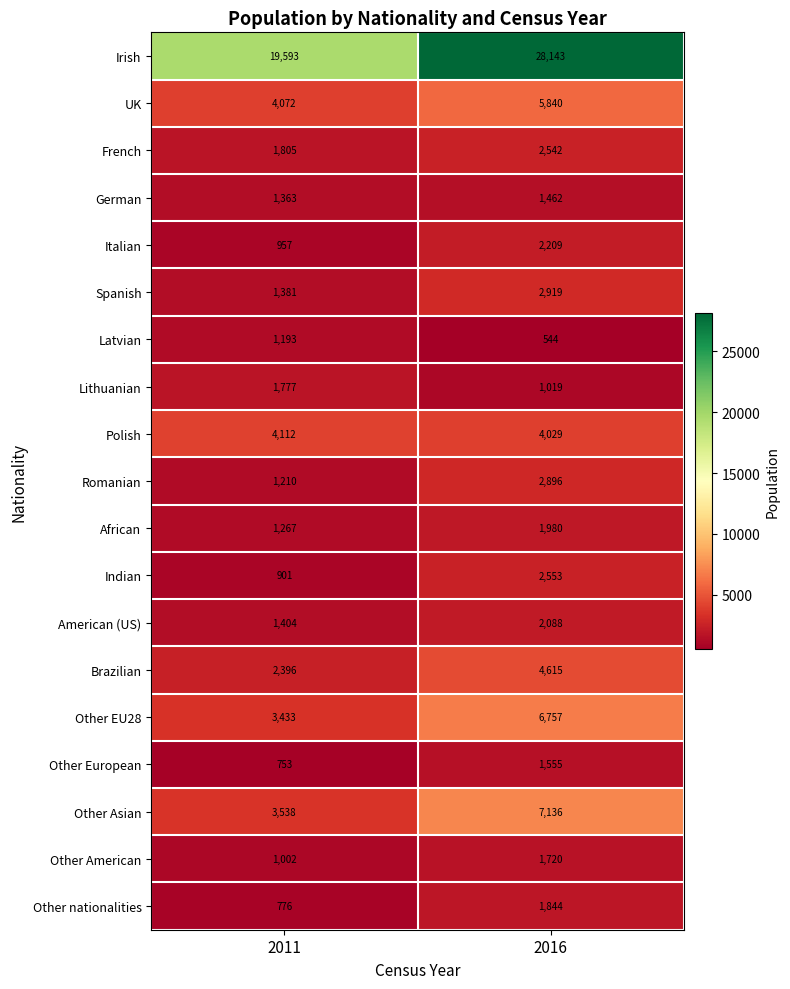

What is the difference between the Other European values at 2016 and 2011?

802